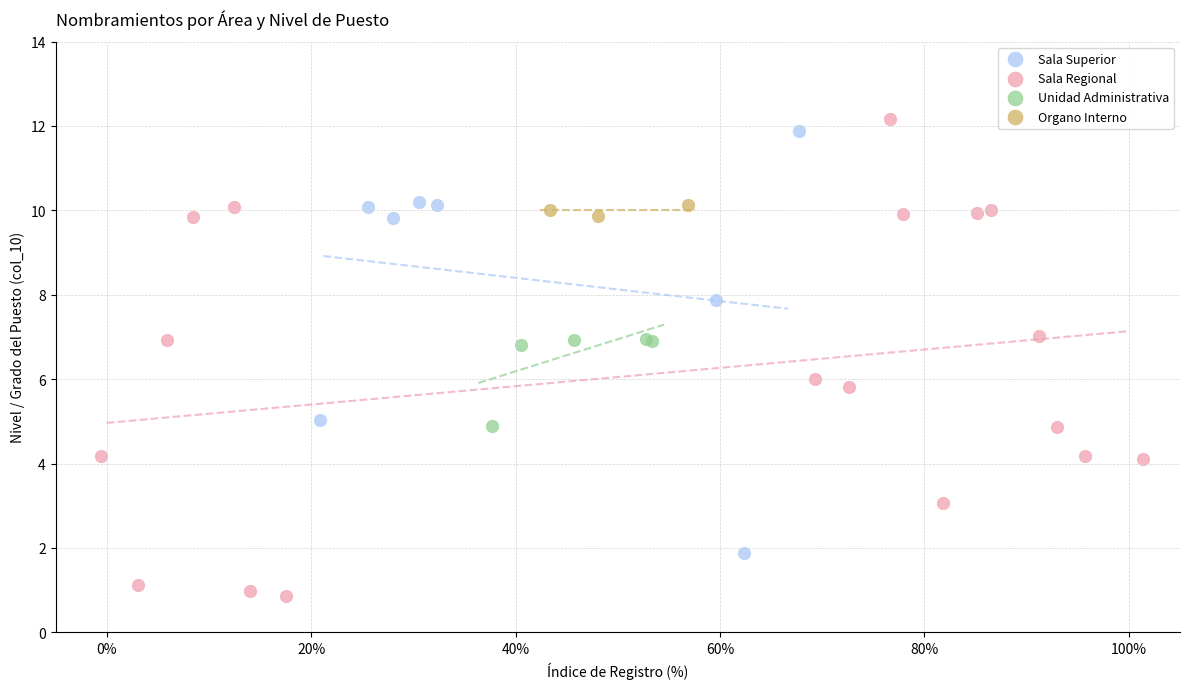

Which series has the widest spread of Y values?

Sala Regional